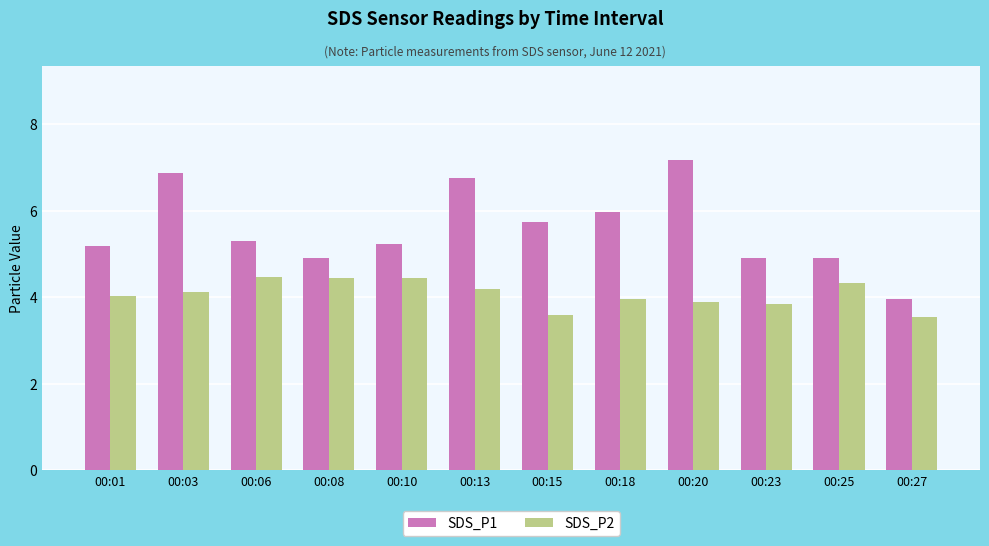

How many data points in SDS_P1 are above 5?

8